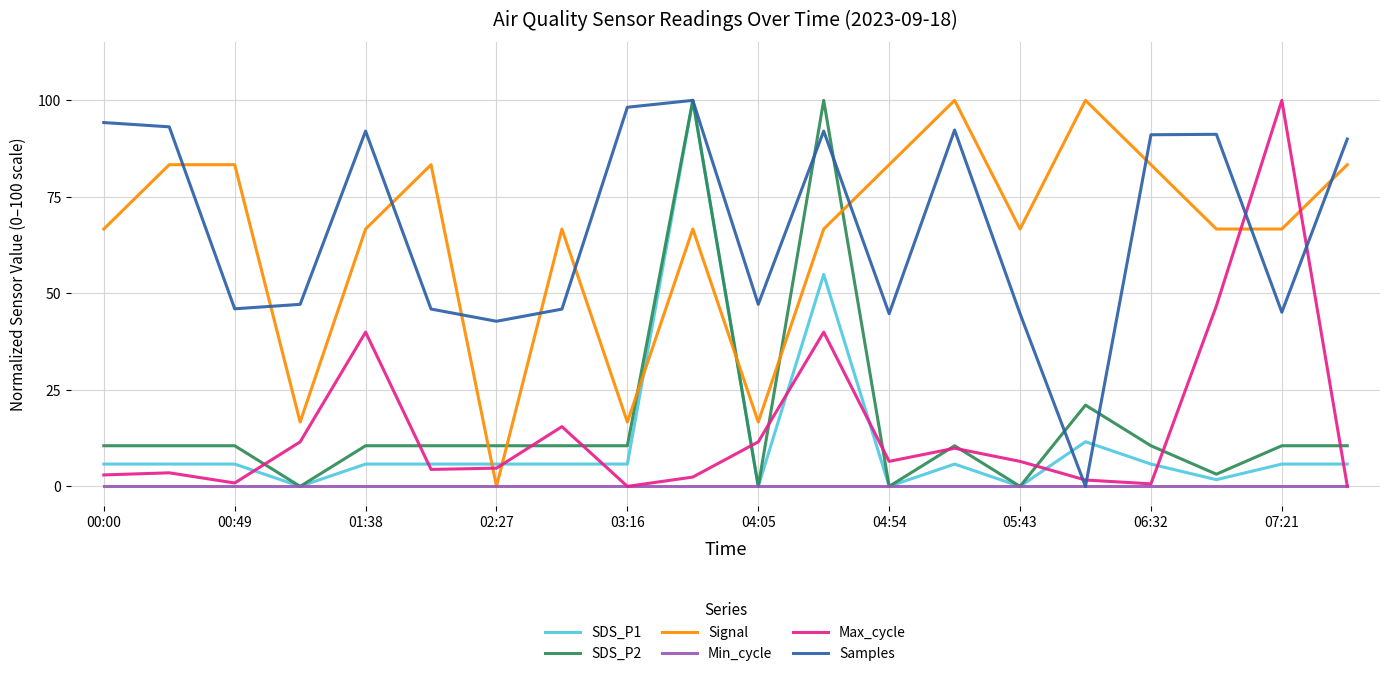

The value of SDS_P1 at 00:49 is 5.8. True or false?

True